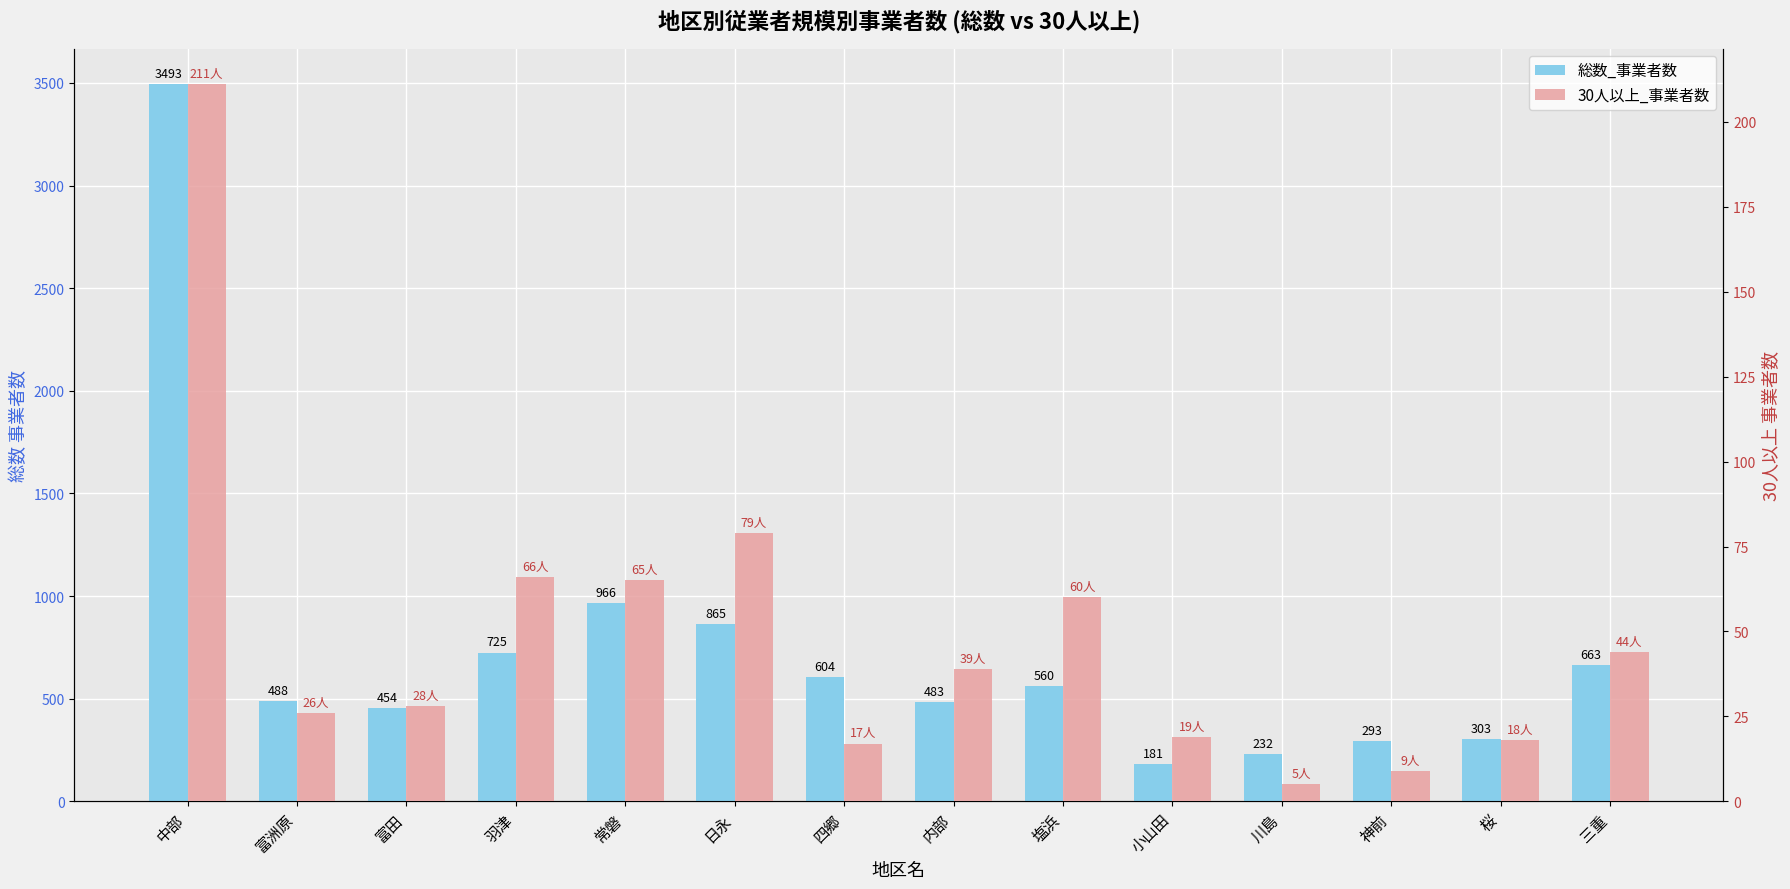

List the series in order of their overall mean, lowest first.

30人以上_事業者数, 総数_事業者数